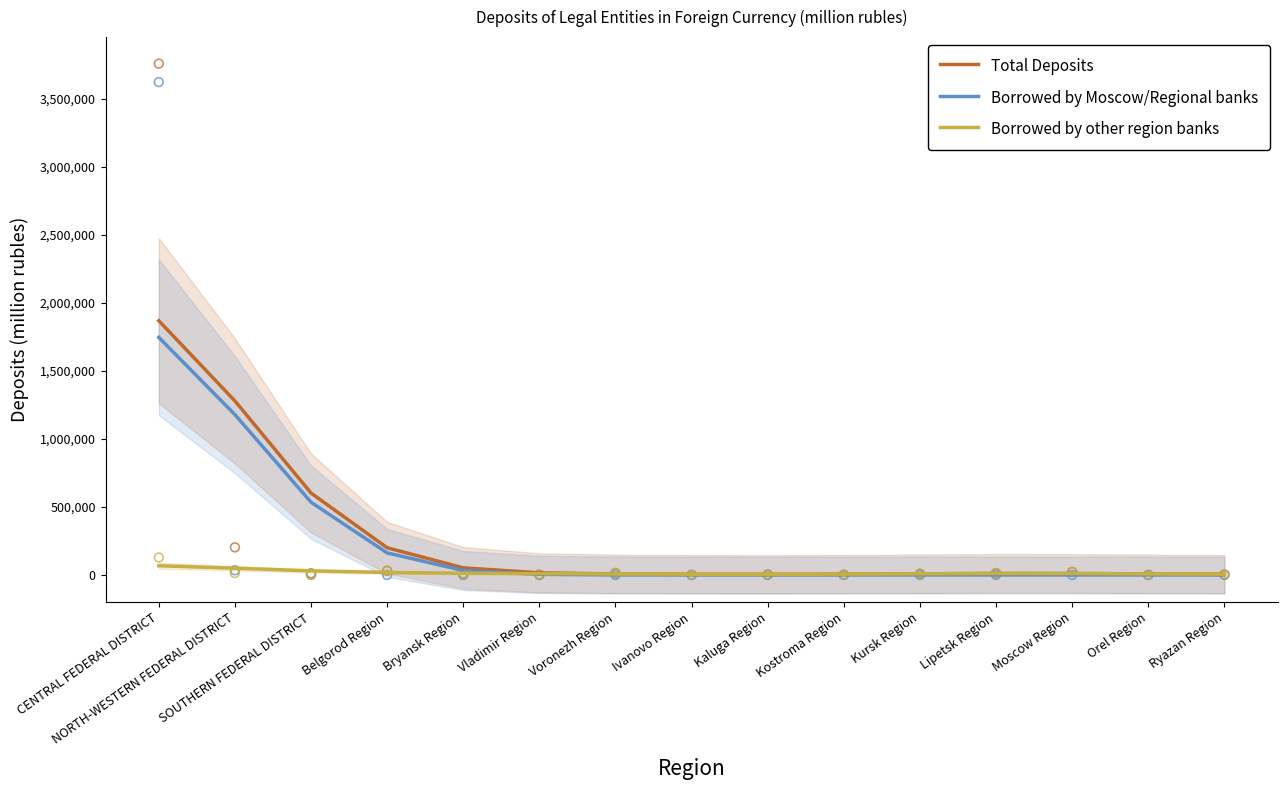

At how many categories does at least one series exceed 565027?

3